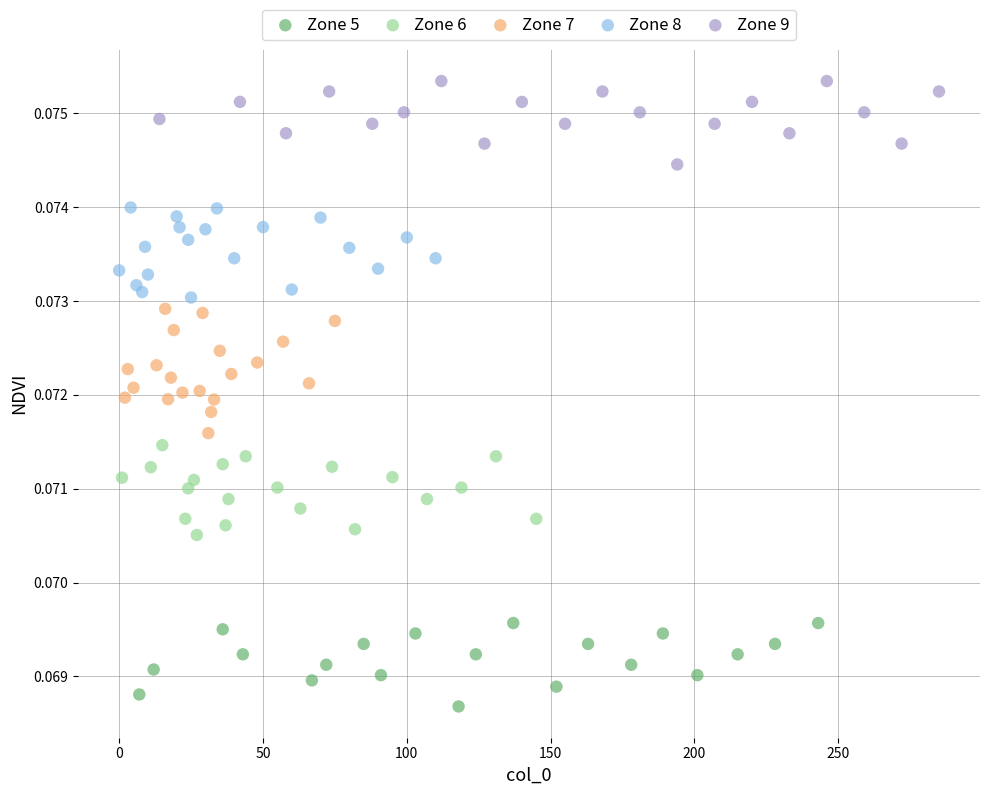

Which series contains the lowest Y value?

Zone 5